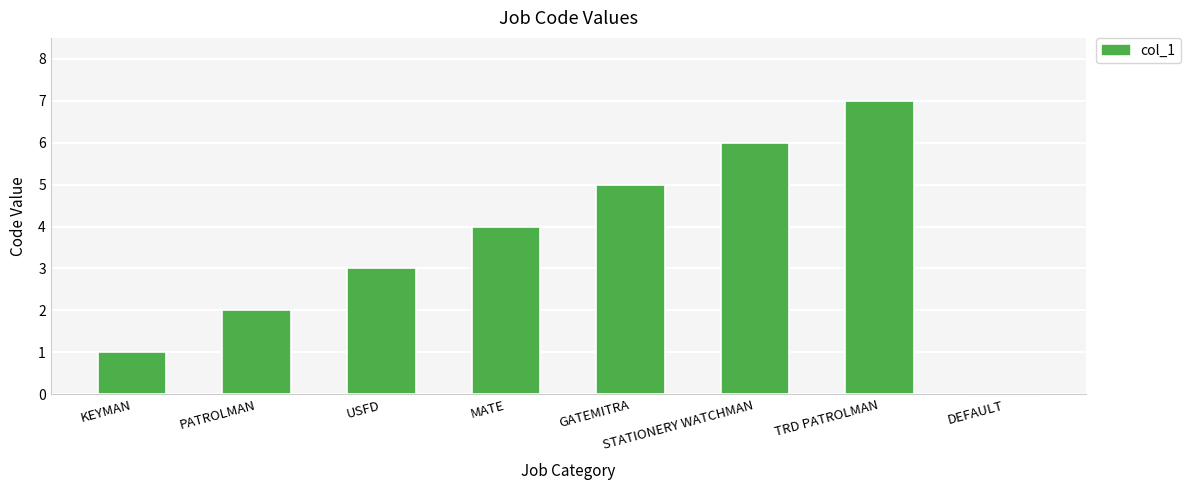

What is the average value?

4